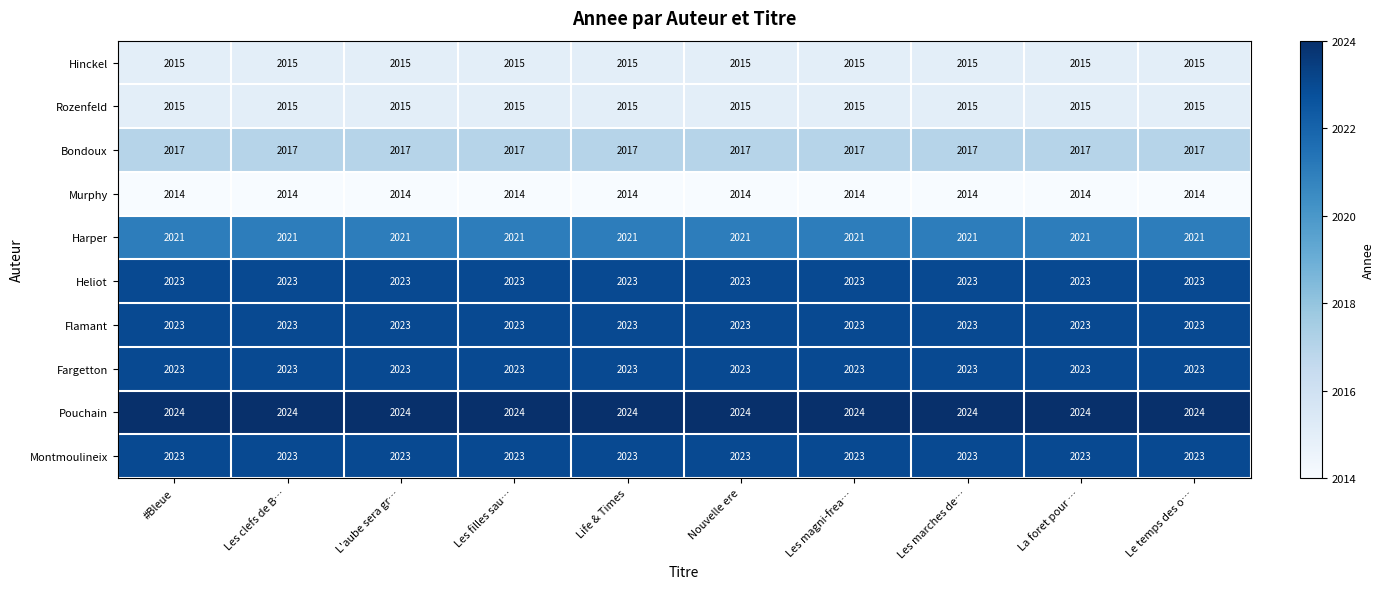

What is the lowest value of the Hinckel series?

2015